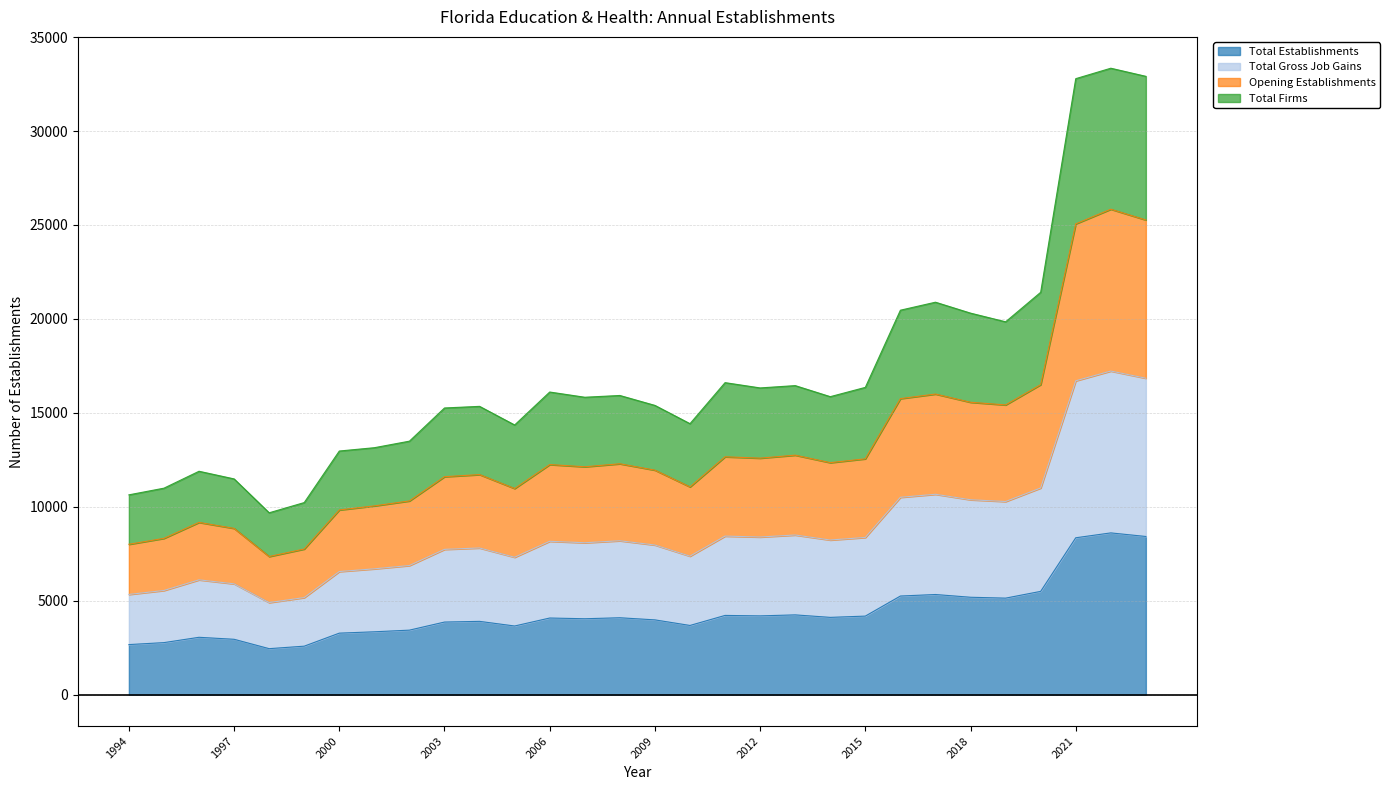

Rank the categories by Total Gross Job Gains value from highest to lowest.

2022, 2023, 2021, 2020, 2017, 2016, 2018, 2019, 2013, 2011, 2012, 2015, 2014, 2008, 2006, 2007, 2009, 2004, 2003, 2010, 2005, 2002, 2001, 2000, 1996, 1997, 1995, 1994, 1999, 1998